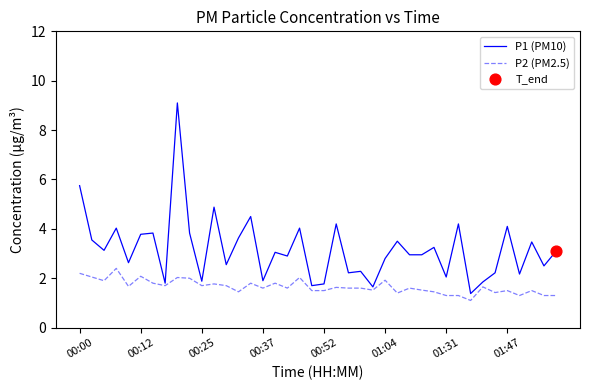

Which series has the largest range (max minus min)?

P1 (PM10)